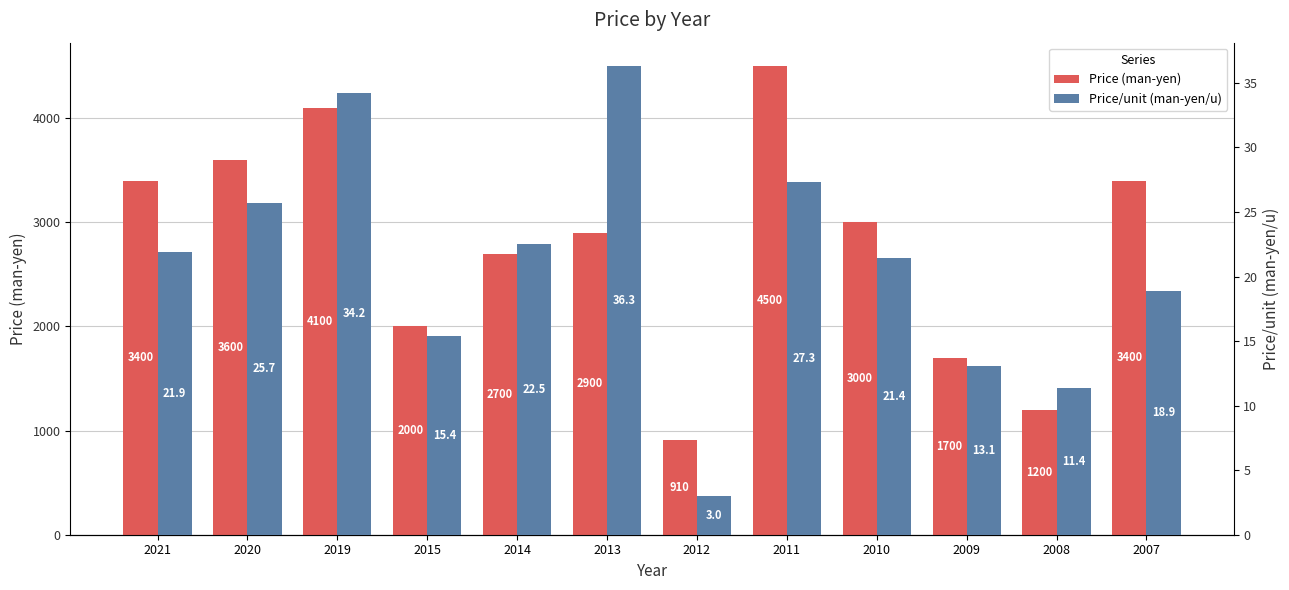

Reading left to right, transcribe all the data shown in this chart.

Price (man-yen): 2021=3400.0	2020=3600.0	2019=4100.0	2015=2000.0	2014=2700.0	2013=2900.0	2012=910.0	2011=4500.0	2010=3000.0	2009=1700.0	2008=1200.0	2007=3400.0
Price/unit (man-yen/u): 2021=21.9	2020=25.7	2019=34.2	2015=15.4	2014=22.5	2013=36.3	2012=3.0	2011=27.3	2010=21.4	2009=13.1	2008=11.4	2007=18.9